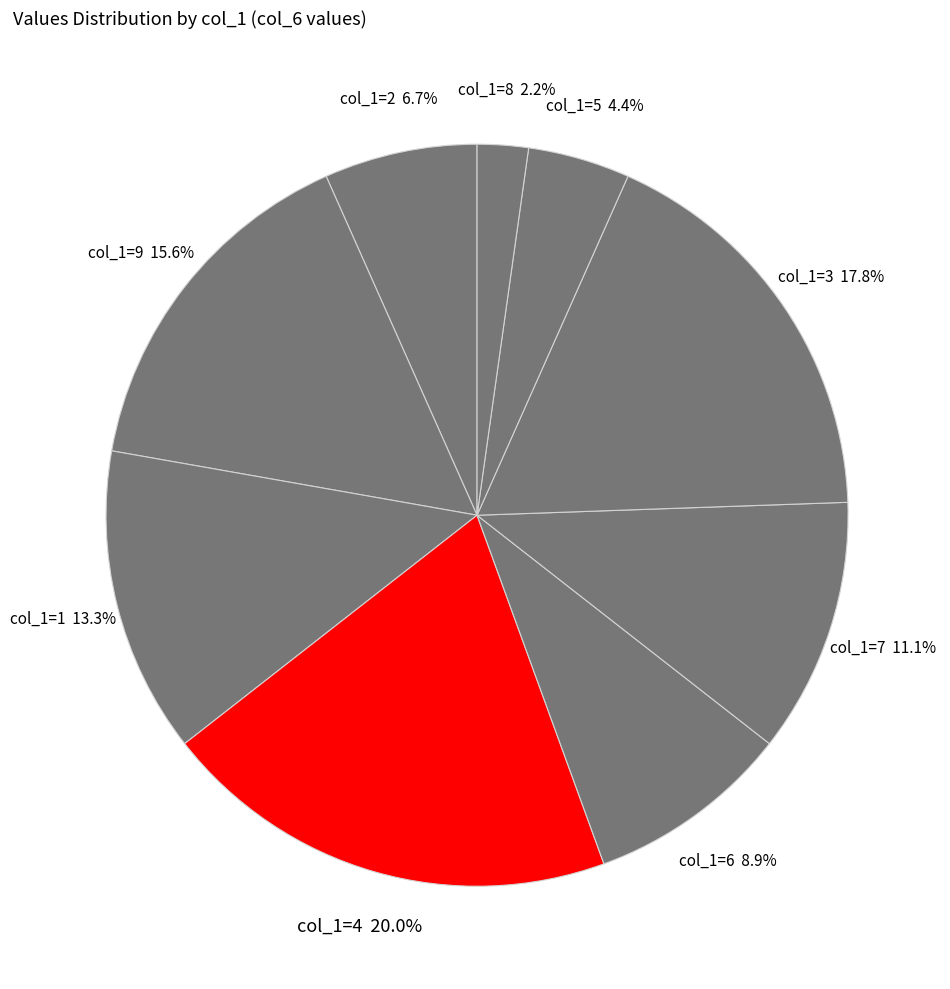

To the nearest percent, what is the difference between the largest and smallest slice percentages?

18%